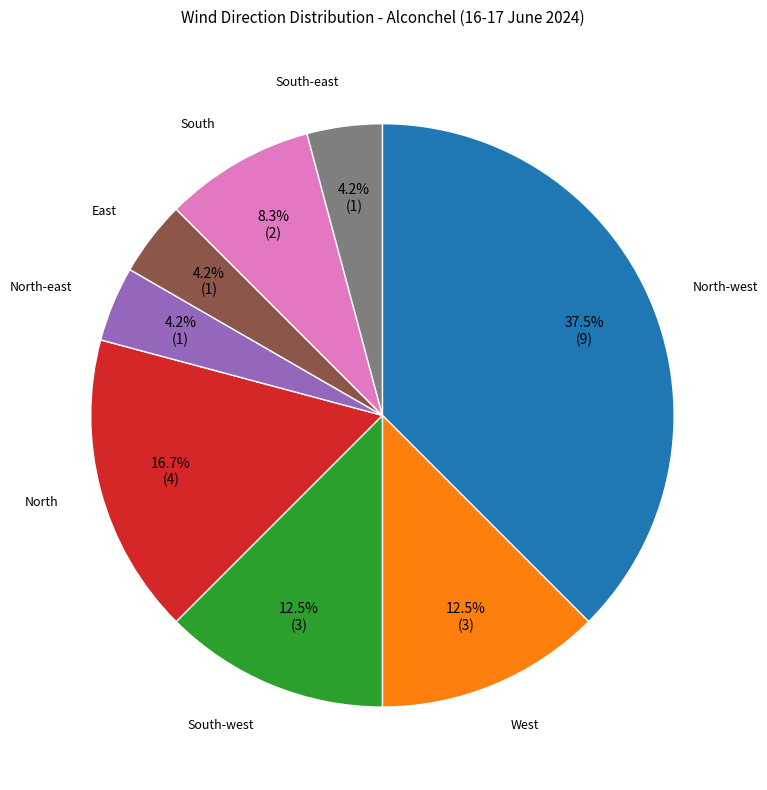

Approximately how many times larger is the value at West compared to South?

1.5